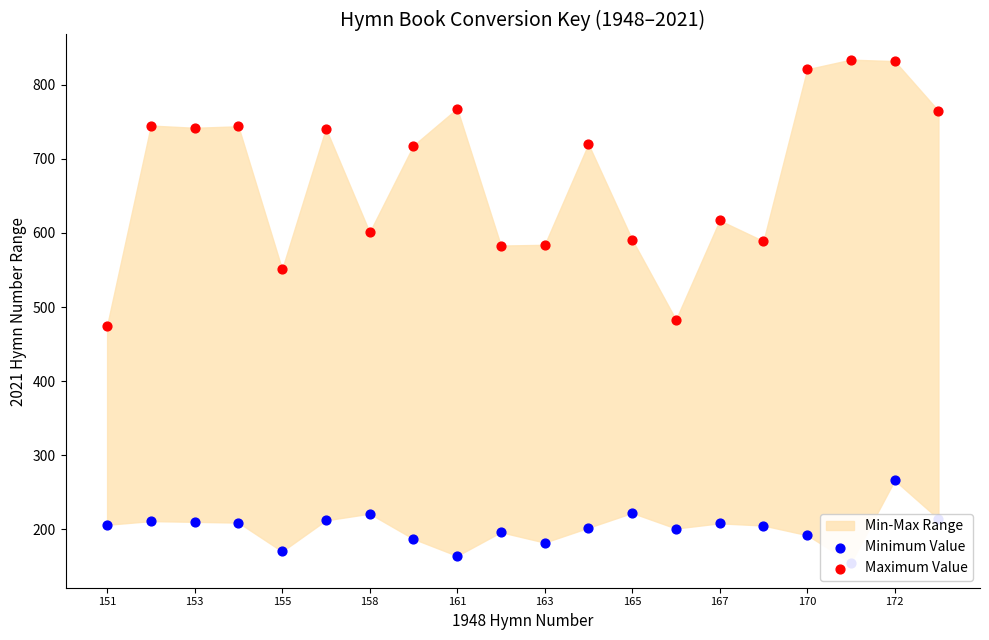

At how many categories does at least one series exceed 625?

11